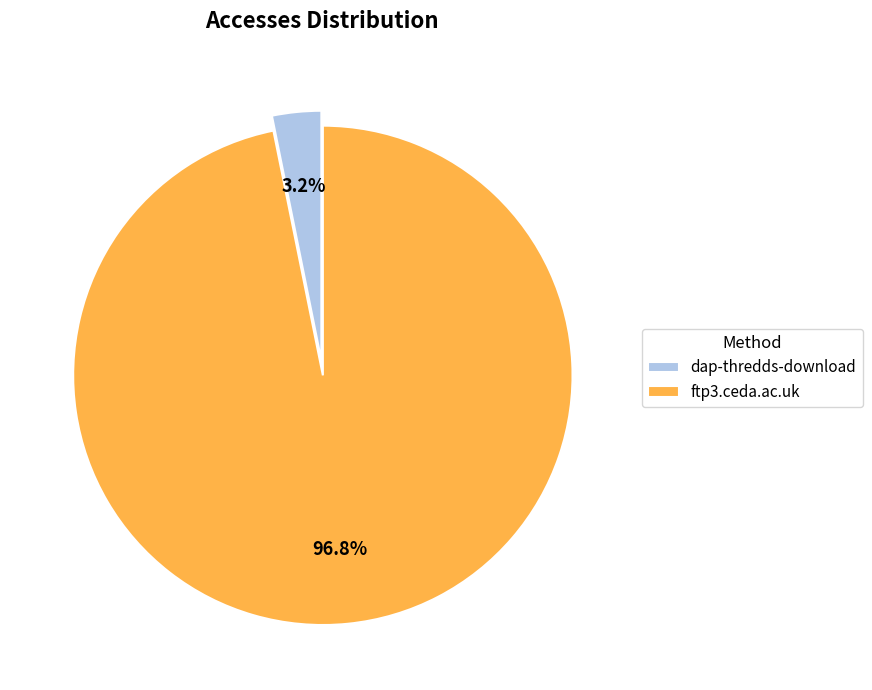

Is dap-thredds-download the majority of the pie?

No